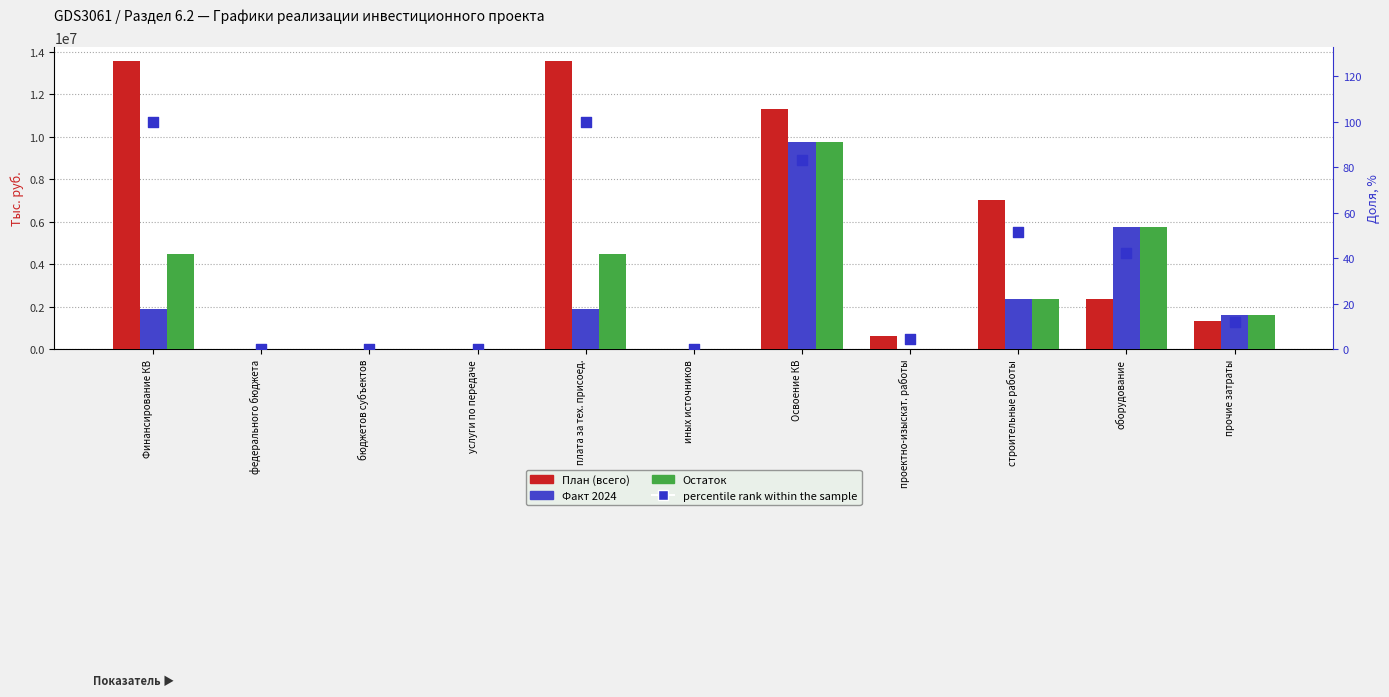

Which series reaches the maximum Y coordinate?

План (всего)